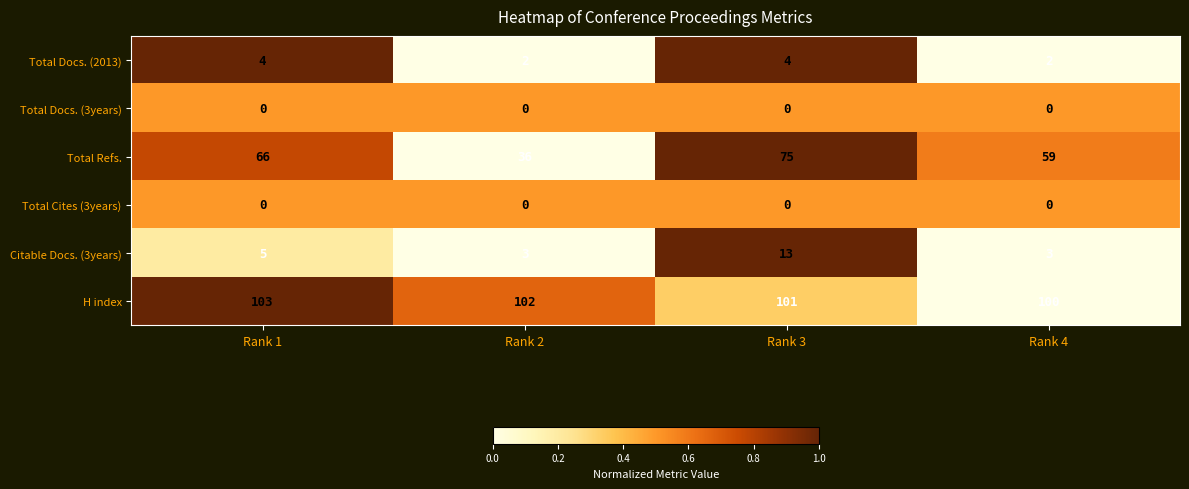

Which series has the widest spread of values?

Total Refs.